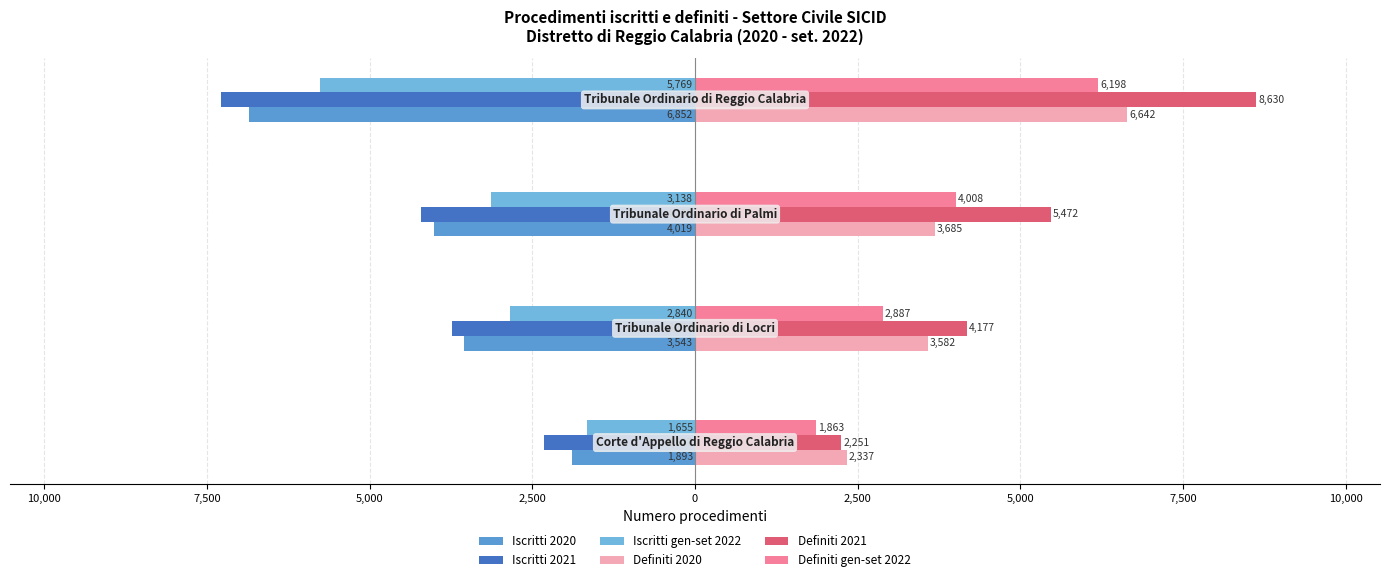

Which series has the widest spread of values?

Definiti 2021